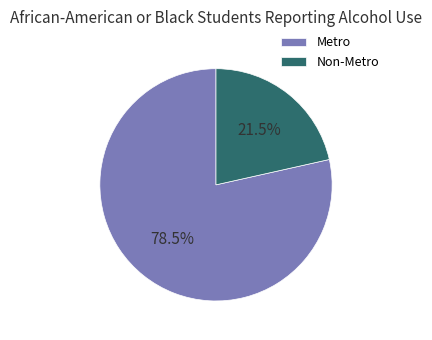

Approximately how many times larger is the value at Metro compared to Non-Metro?

3.7